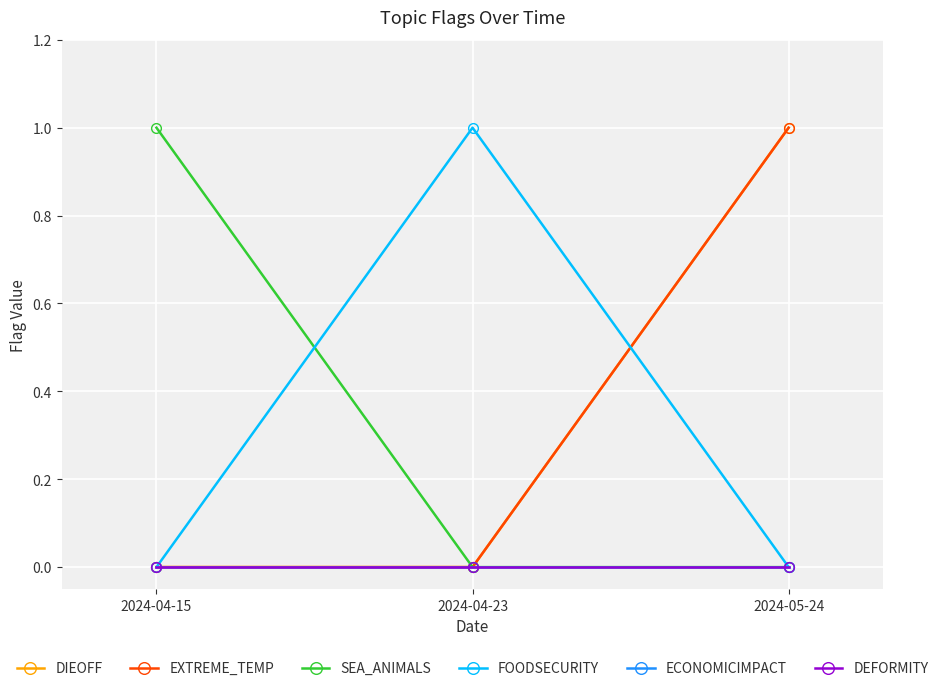

Which label corresponds to the largest value in the chart?

2024-05-24